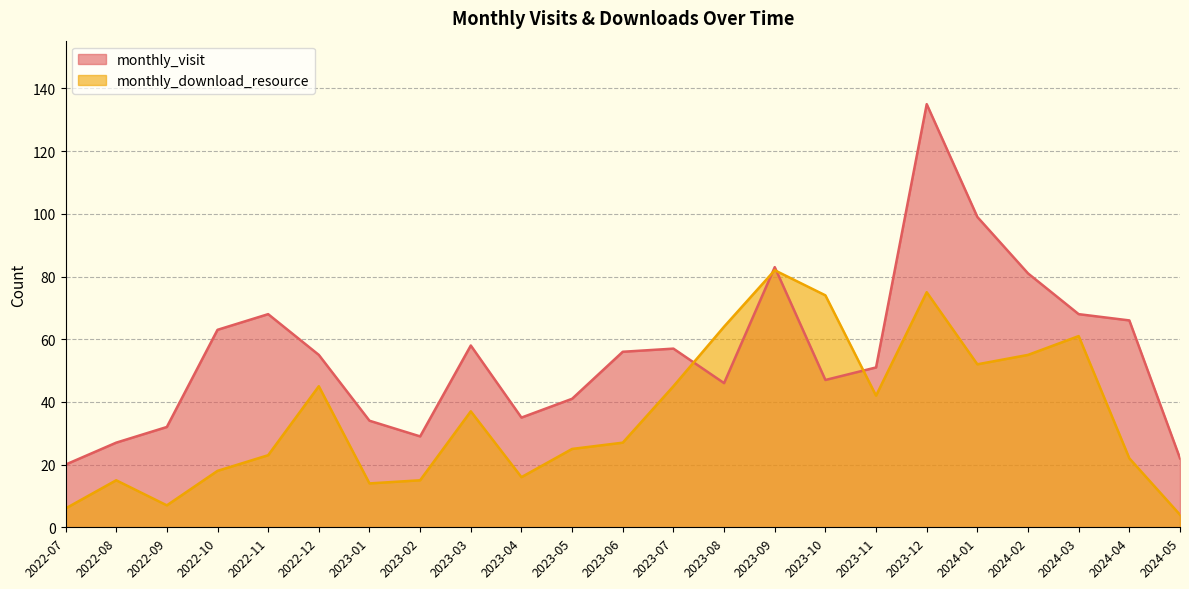

Rank the categories by monthly_download_resource value from highest to lowest.

2023-09, 2023-12, 2023-10, 2023-08, 2024-03, 2024-02, 2024-01, 2022-12, 2023-07, 2023-11, 2023-03, 2023-06, 2023-05, 2022-11, 2024-04, 2022-10, 2023-04, 2022-08, 2023-02, 2023-01, 2022-09, 2022-07, 2024-05